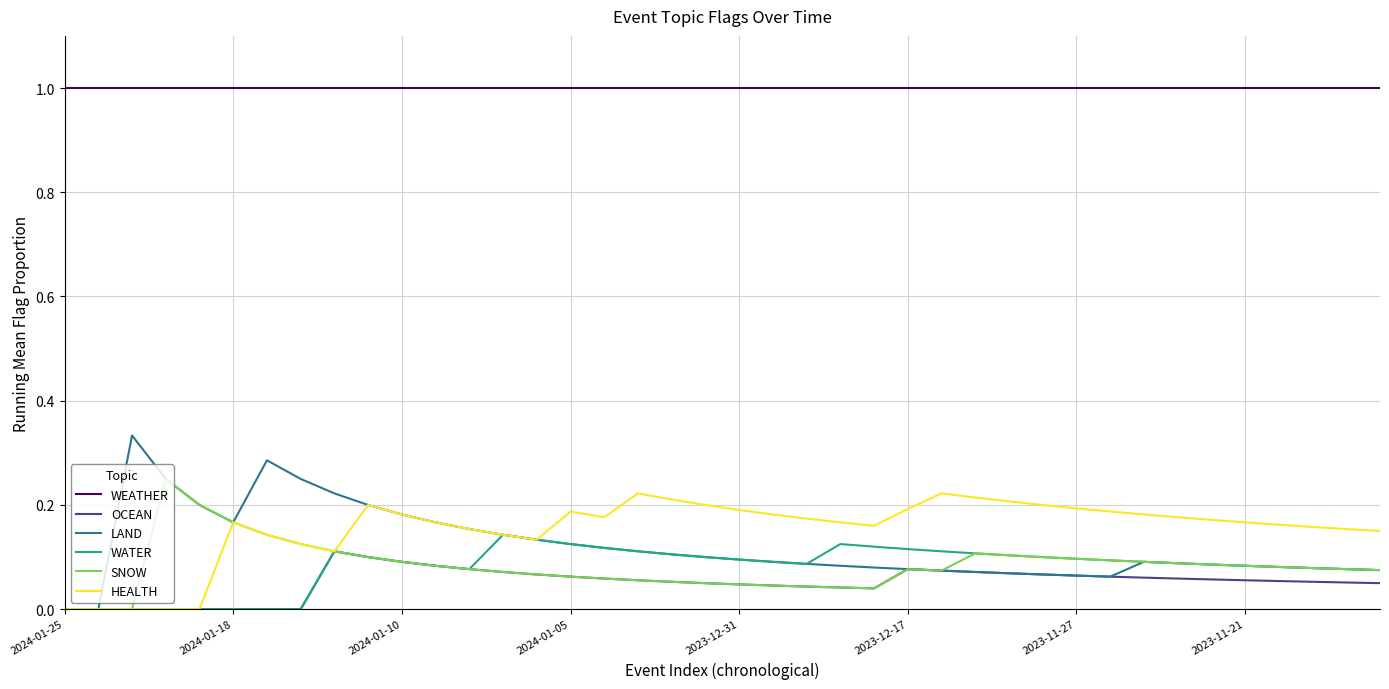

What is the minimum value for WEATHER?

1.0